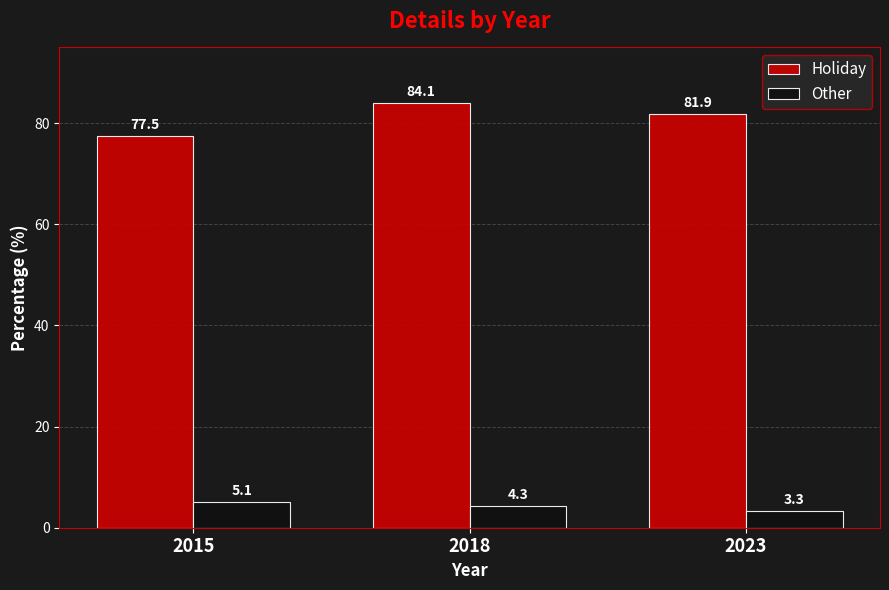

Which series has the largest total across all categories?

Holiday